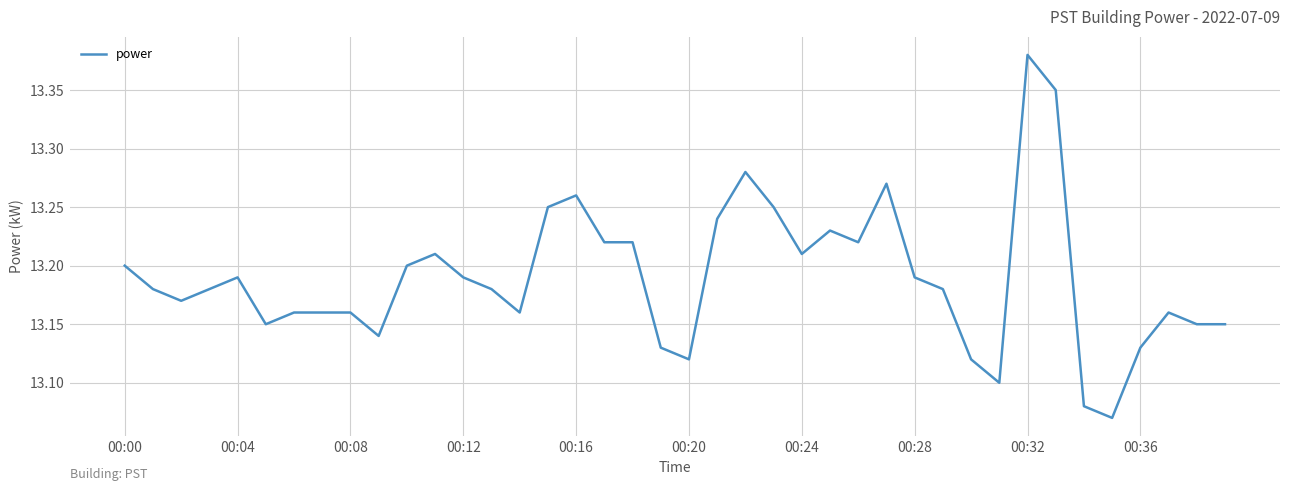

What is the difference between the maximum and minimum values?

0.3